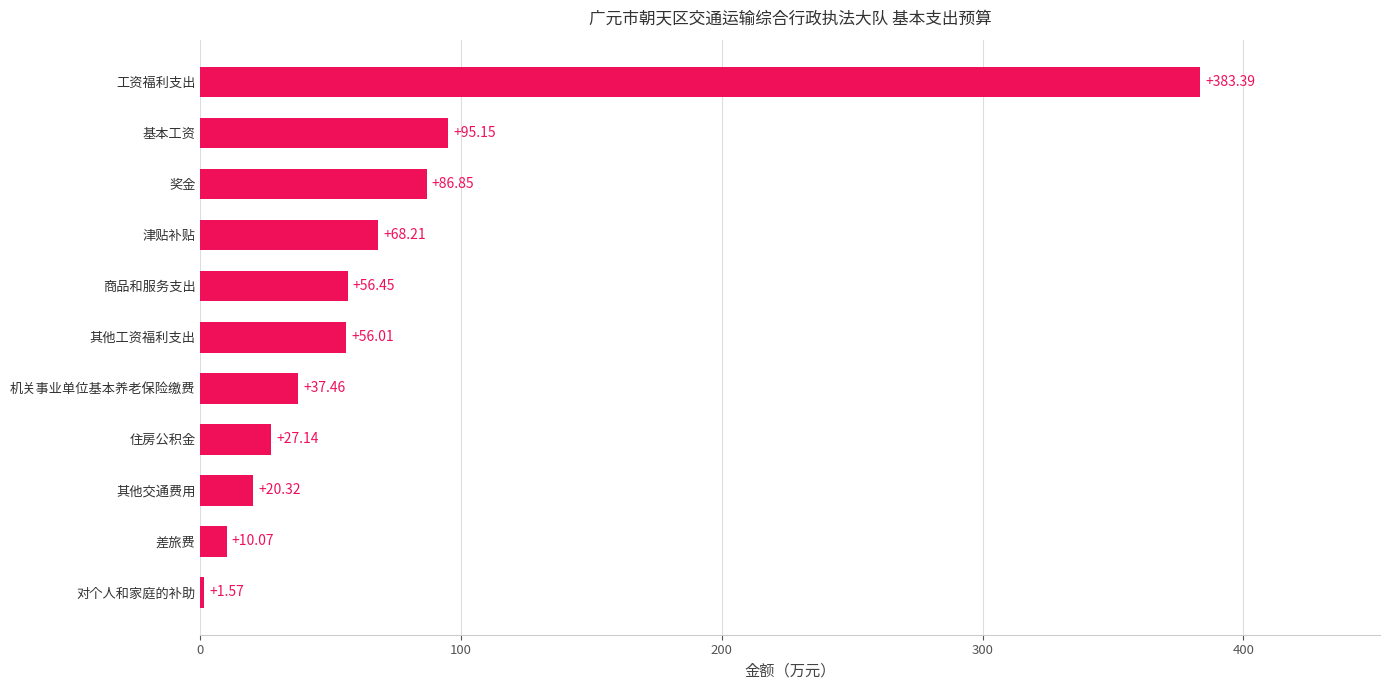

At which label is the value closest to 192?

基本工资